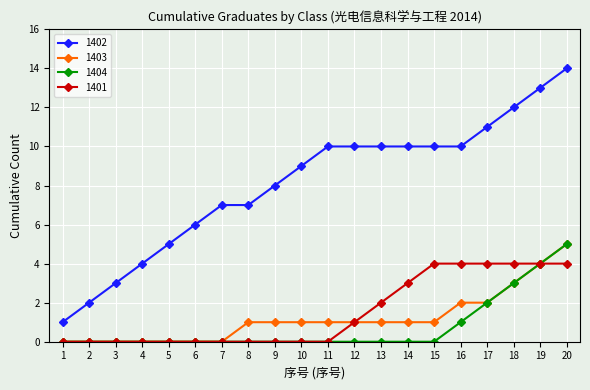

How many data points does each series have?

20